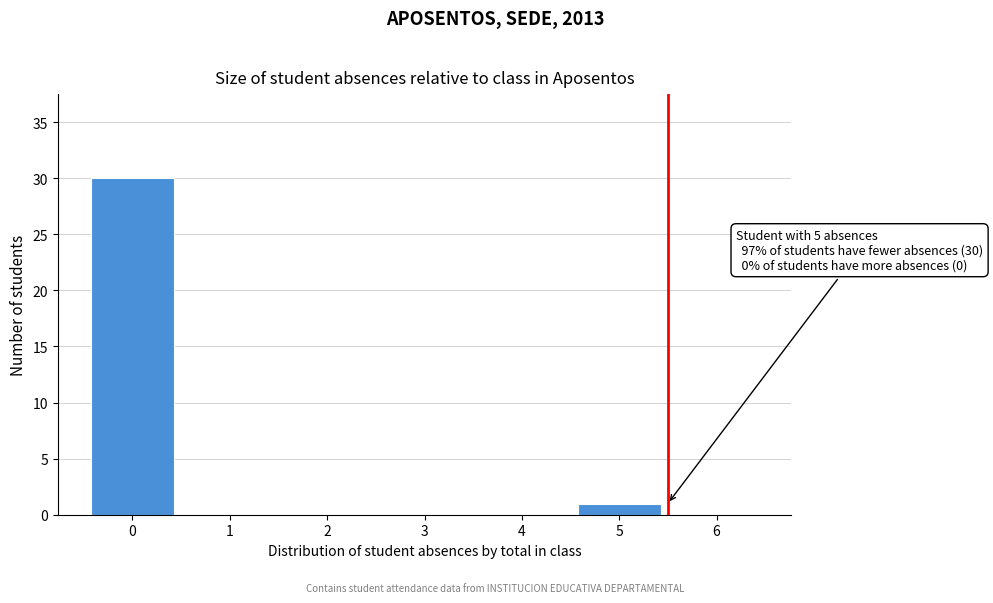

Reading left to right, transcribe all the data shown in this chart.

0=30	1=0	2=0	3=0	4=0	5=1	6=0